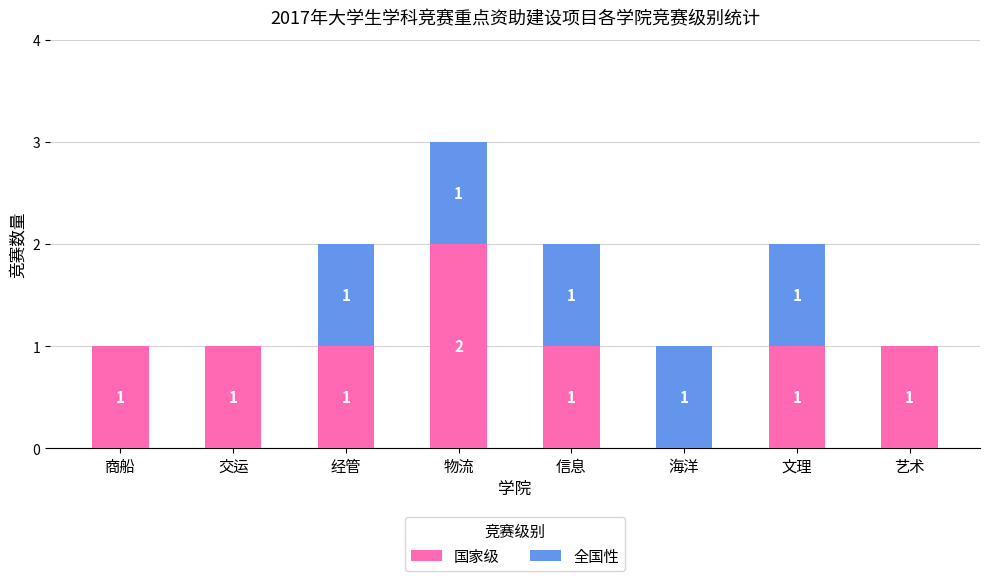

How many 国家级 values are between 1 and 2?

7